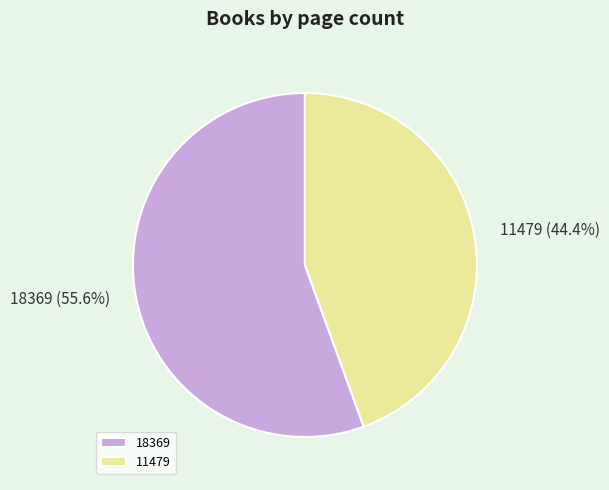

How many slices are in this pie chart?

2